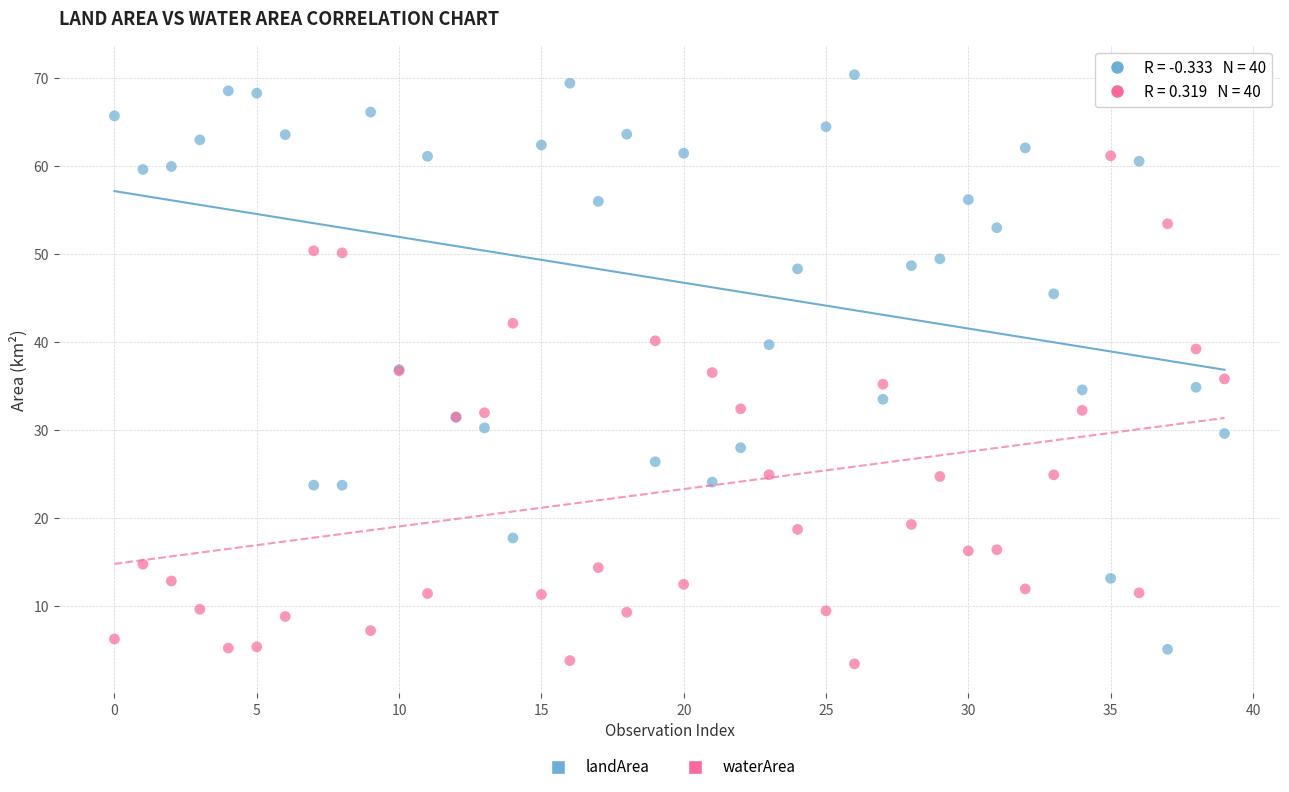

Which series has the widest spread of Y values?

landArea